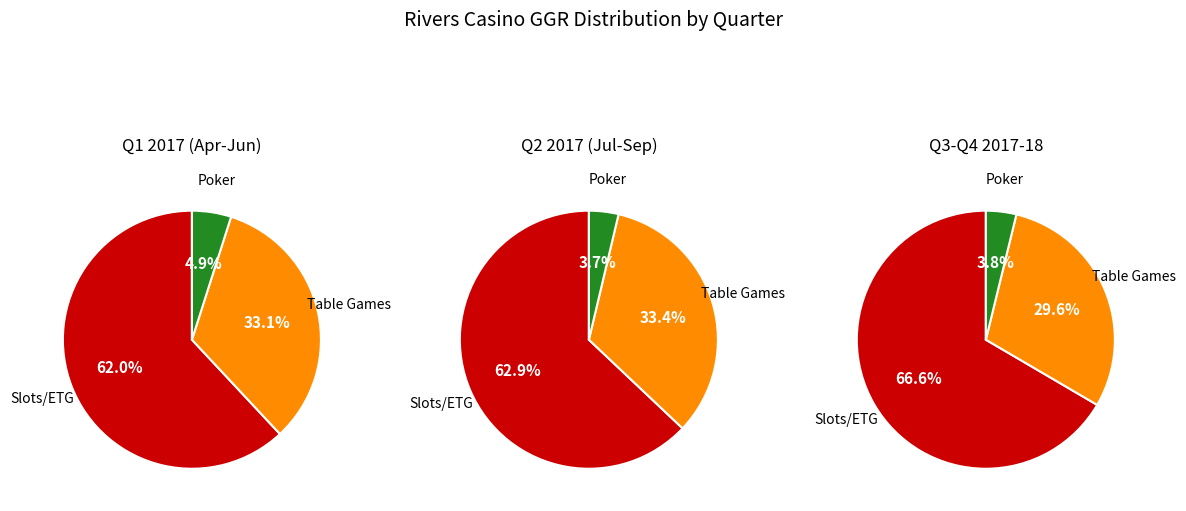

Does 4 account for over 50% of the chart?

No